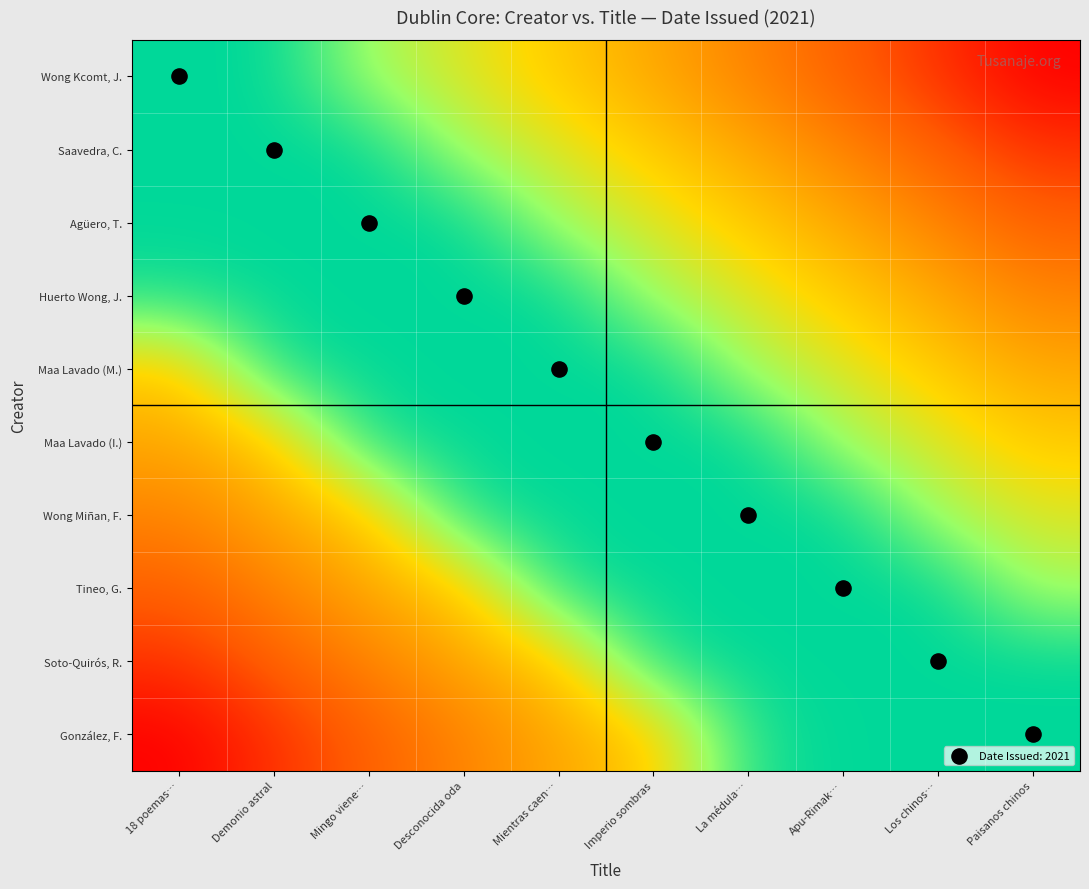

Reading left to right, what are all the values shown in this chart?

Wong Kcomt, J.: 18 poemas…=1.0	Demonio astral=1.0	Mingo viene…=0.8	Desconocida oda=0.7	Mientras caen…=0.6	Imperio sombras=0.4	La médula…=0.3	Apu-Rimak…=0.2	Los chinos…=0.1	Paisanos chinos=0.0
Saavedra, C.: 18 poemas…=1.0	Demonio astral=1.0	Mingo viene…=1.0	Desconocida oda=0.8	Mientras caen…=0.7	Imperio sombras=0.6	La médula…=0.4	Apu-Rimak…=0.3	Los chinos…=0.2	Paisanos chinos=0.1
Agüero, T.: 18 poemas…=1.0	Demonio astral=1.0	Mingo viene…=1.0	Desconocida oda=1.0	Mientras caen…=0.8	Imperio sombras=0.7	La médula…=0.6	Apu-Rimak…=0.4	Los chinos…=0.3	Paisanos chinos=0.2
Huerto Wong, J.: 18 poemas…=1.0	Demonio astral=1.0	Mingo viene…=1.0	Desconocida oda=1.0	Mientras caen…=1.0	Imperio sombras=0.8	La médula…=0.7	Apu-Rimak…=0.6	Los chinos…=0.4	Paisanos chinos=0.3
Maa Lavado (M.): 18 poemas…=0.6	Demonio astral=1.0	Mingo viene…=1.0	Desconocida oda=1.0	Mientras caen…=1.0	Imperio sombras=1.0	La médula…=0.8	Apu-Rimak…=0.7	Los chinos…=0.6	Paisanos chinos=0.4
Maa Lavado (I.): 18 poemas…=0.4	Demonio astral=0.6	Mingo viene…=1.0	Desconocida oda=1.0	Mientras caen…=1.0	Imperio sombras=1.0	La médula…=1.0	Apu-Rimak…=0.8	Los chinos…=0.7	Paisanos chinos=0.6
Wong Miñan, F.: 18 poemas…=0.3	Demonio astral=0.4	Mingo viene…=0.6	Desconocida oda=1.0	Mientras caen…=1.0	Imperio sombras=1.0	La médula…=1.0	Apu-Rimak…=1.0	Los chinos…=0.8	Paisanos chinos=0.7
Tineo, G.: 18 poemas…=0.2	Demonio astral=0.3	Mingo viene…=0.4	Desconocida oda=0.6	Mientras caen…=1.0	Imperio sombras=1.0	La médula…=1.0	Apu-Rimak…=1.0	Los chinos…=1.0	Paisanos chinos=0.8
Soto-Quirós, R.: 18 poemas…=0.1	Demonio astral=0.2	Mingo viene…=0.3	Desconocida oda=0.4	Mientras caen…=0.6	Imperio sombras=1.0	La médula…=1.0	Apu-Rimak…=1.0	Los chinos…=1.0	Paisanos chinos=1.0
González, F.: 18 poemas…=0.0	Demonio astral=0.1	Mingo viene…=0.2	Desconocida oda=0.3	Mientras caen…=0.4	Imperio sombras=0.6	La médula…=1.0	Apu-Rimak…=1.0	Los chinos…=1.0	Paisanos chinos=1.0